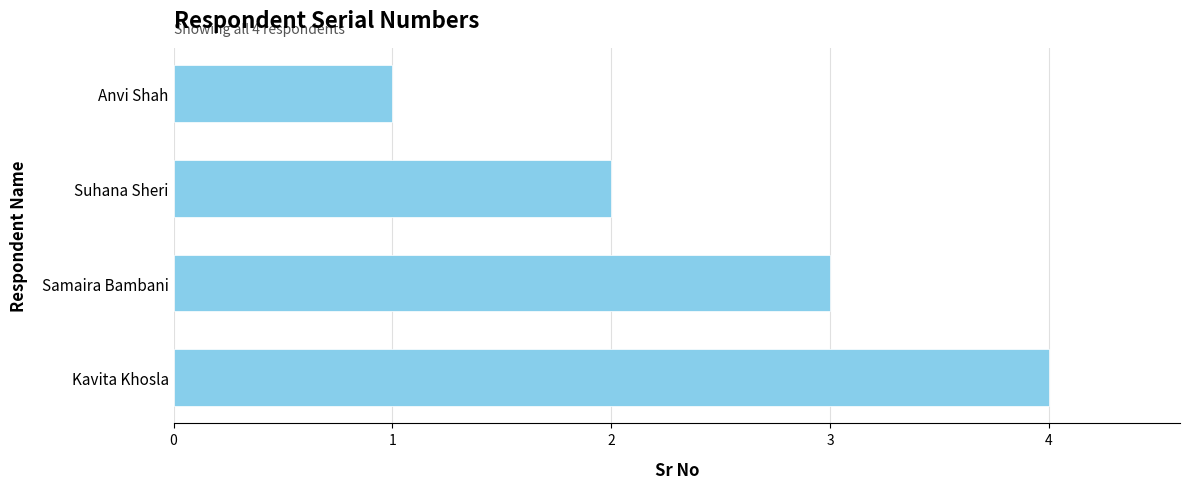

What is the change in value from Anvi Shah to Samaira Bambani?

+2